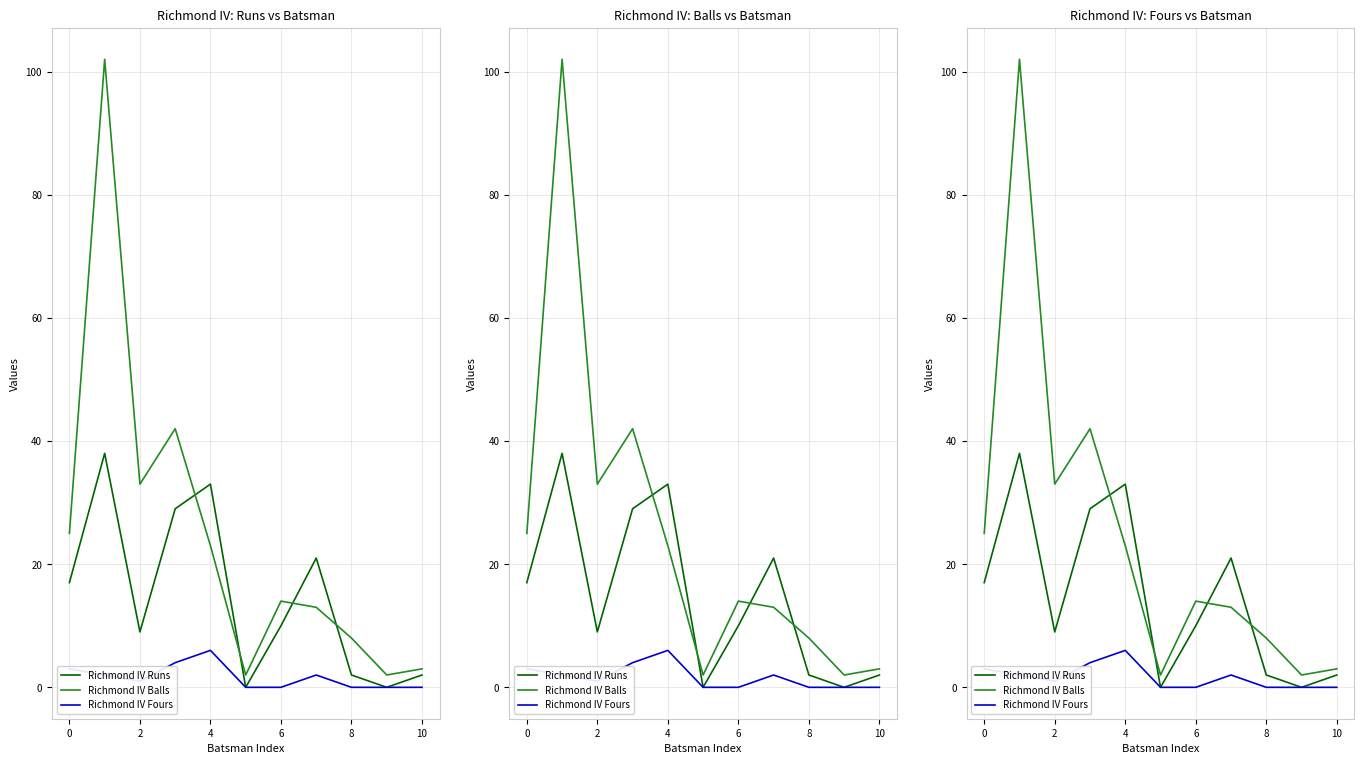

Rank the series at 8 from highest to lowest value.

Richmond IV Balls, Richmond IV Runs, Richmond IV Fours